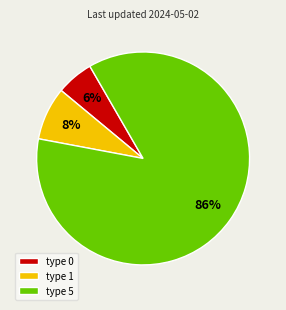

Does any single category account for the majority?

Yes